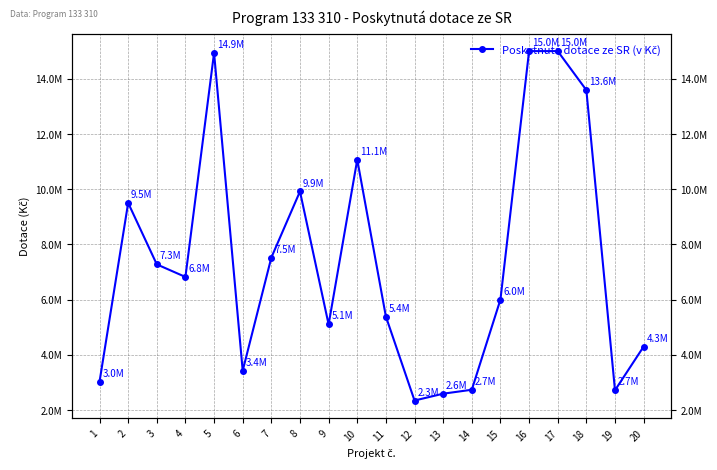

What is the value of the 14th point from the left?

2734347